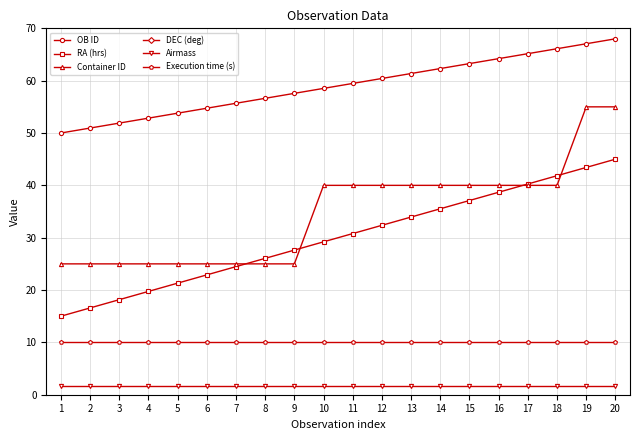

Which has a higher value, 9 or 14?

14